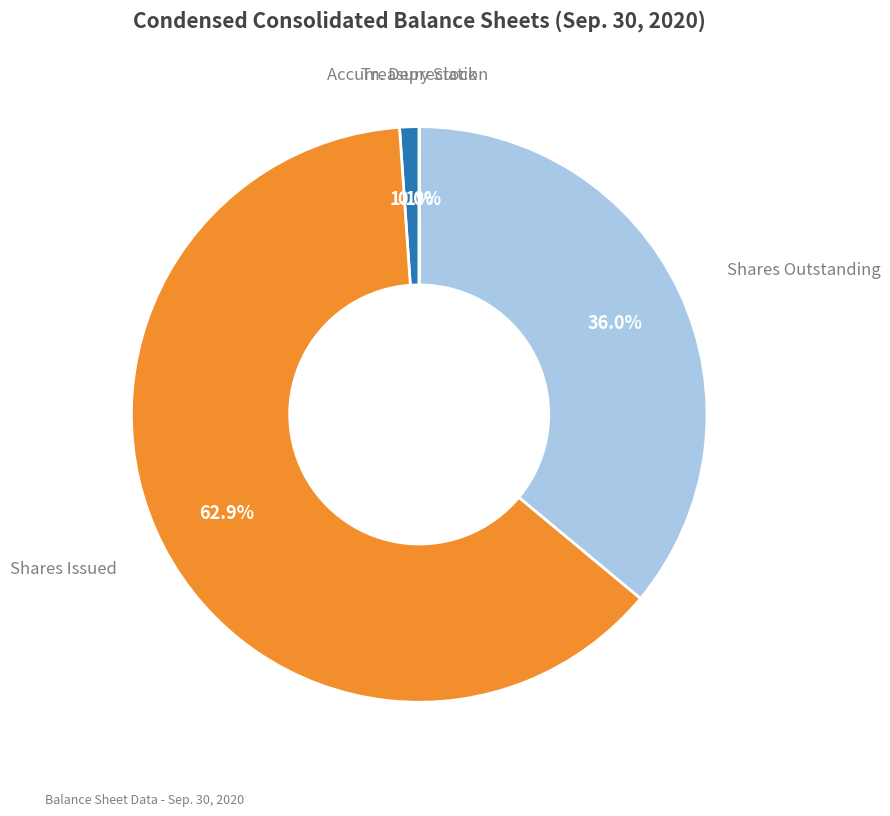

Is there any slice that represents more than half of the pie?

Yes